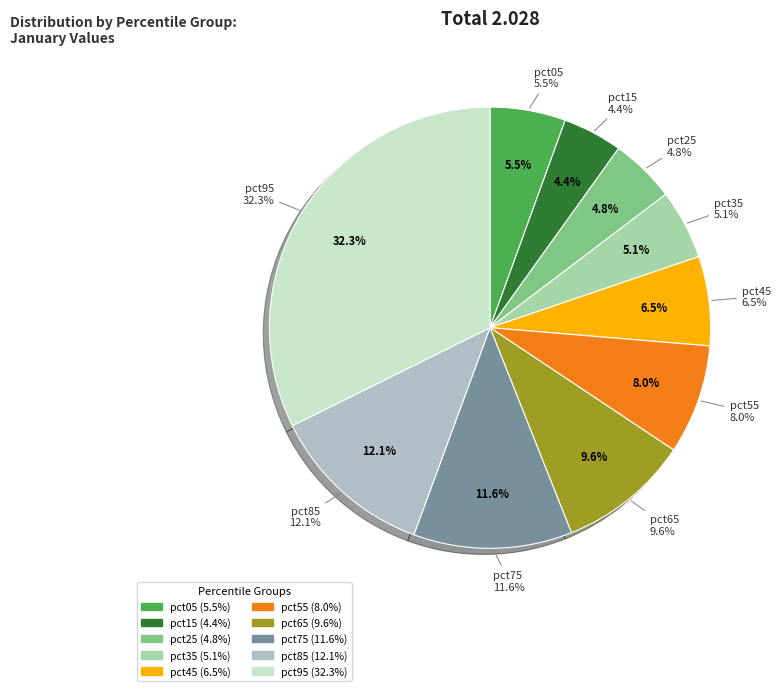

To the nearest percent, what portion does pct15 represent?

4%